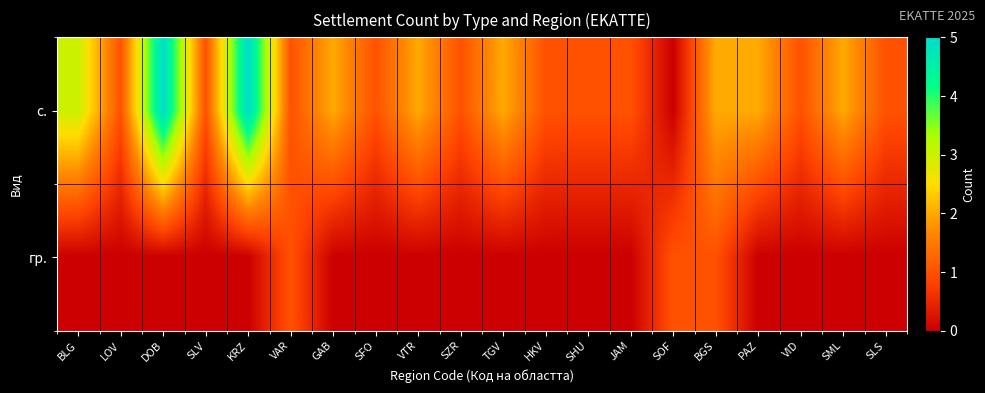

What is the total value across all series at SZR?

1